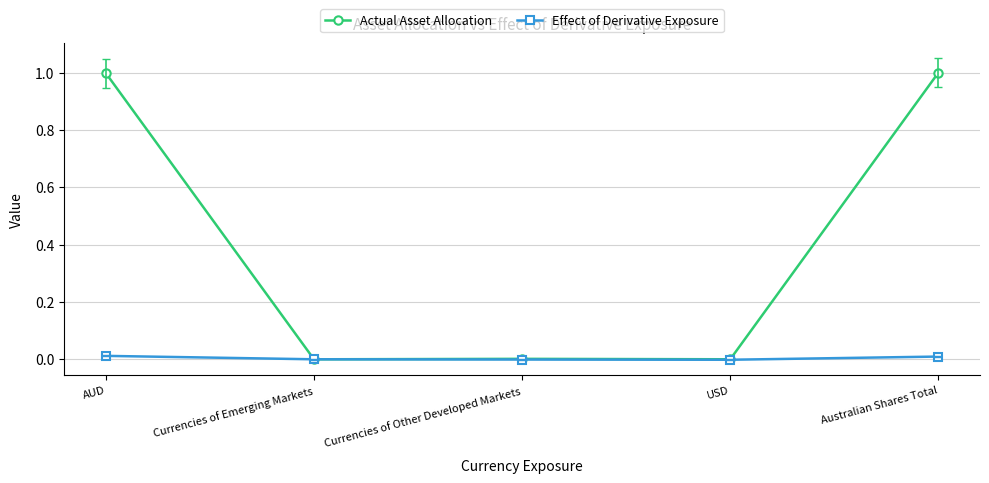

List the series in order of their peak value, lowest first.

Effect of Derivative Exposure, Actual Asset Allocation